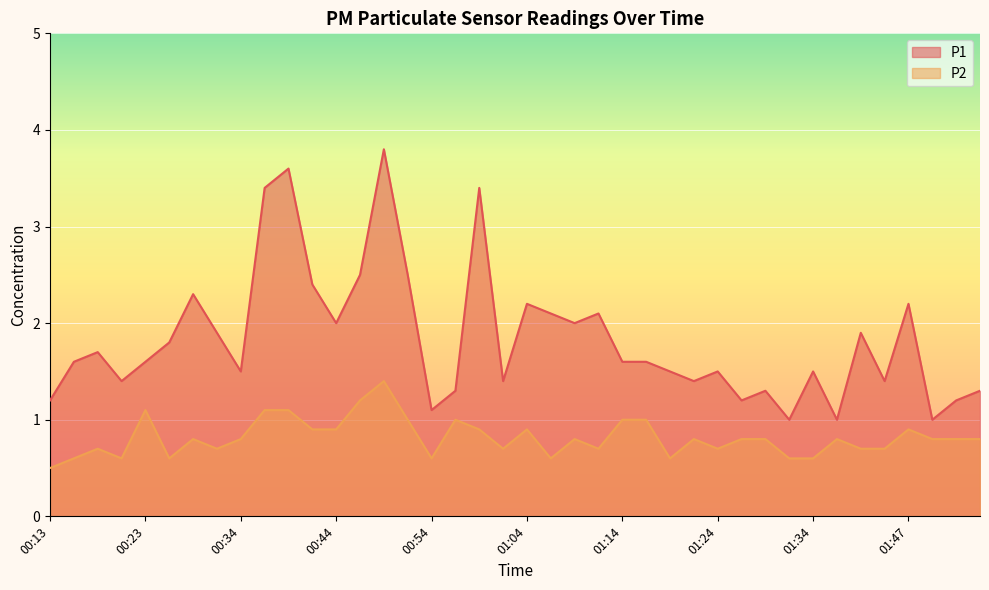

The P1 series shows 1.9 at 01:39. True or false?

True